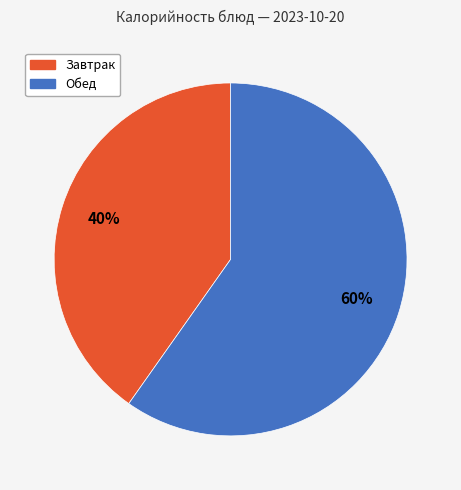

Is there a majority slice in this chart?

Yes